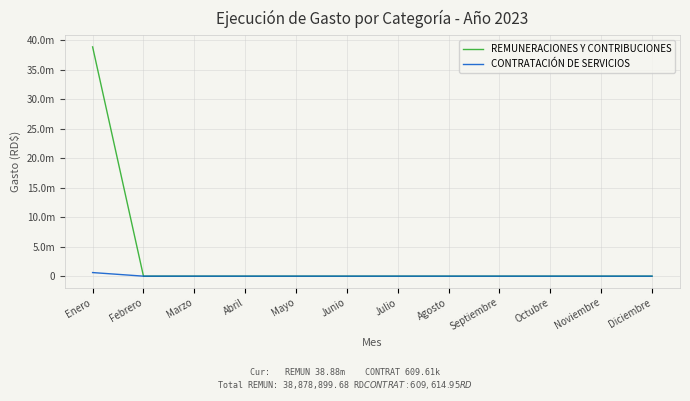

True or false: REMUNERACIONES Y CONTRIBUCIONES and CONTRATACIÓN DE SERVICIOS cross at least once.

False